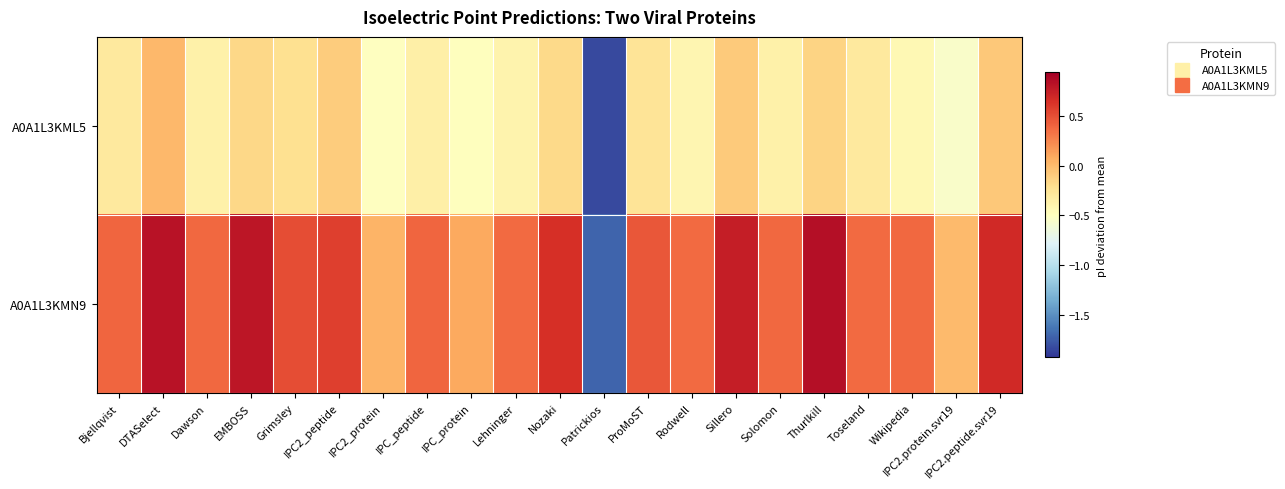

Between Nozaki and Solomon, which series saw the biggest shift?

A0A1L3KMN9